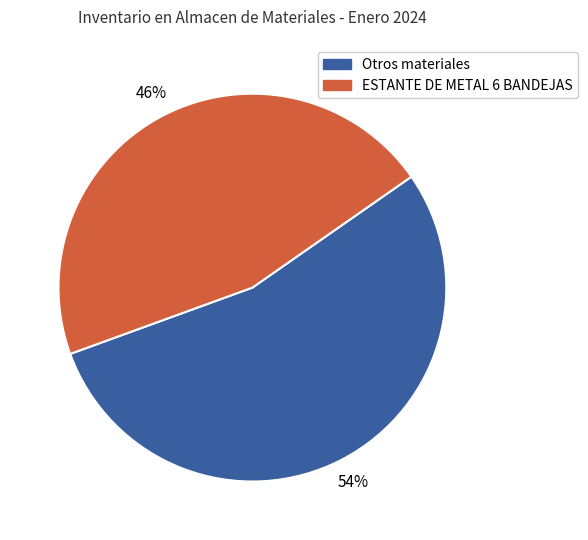

To the nearest percent, what is the difference between the largest and smallest slice percentages?

8%